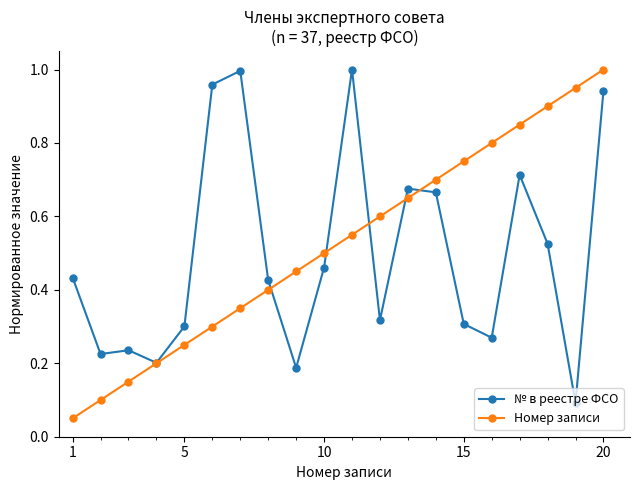

True or false: № в реестре ФСО has more than 1 interior local peaks.

True